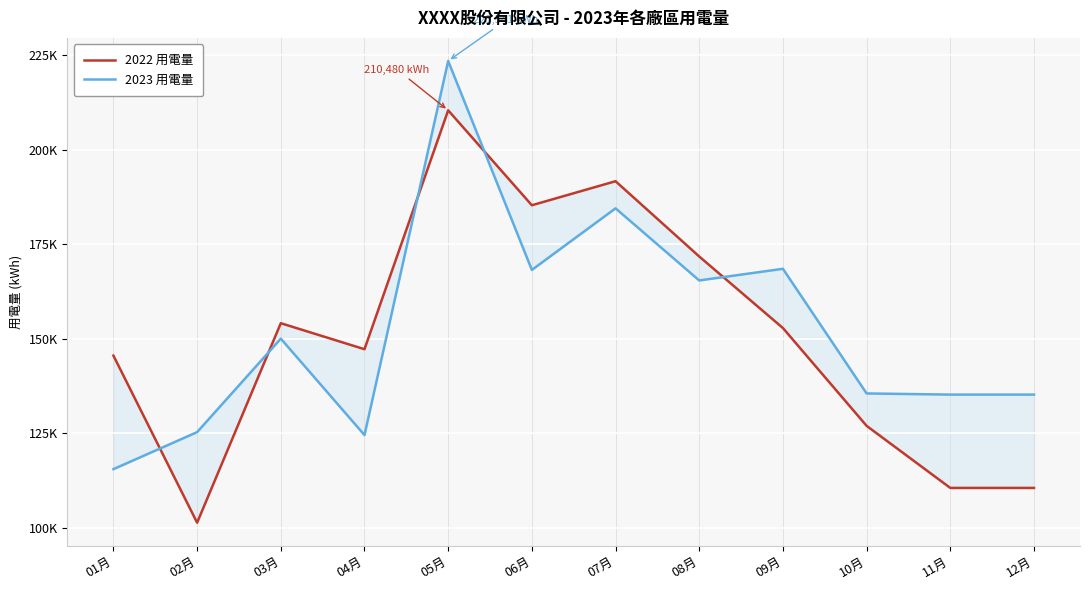

In 2023 用電量, how many points are higher than both neighbors (excluding endpoints)?

4